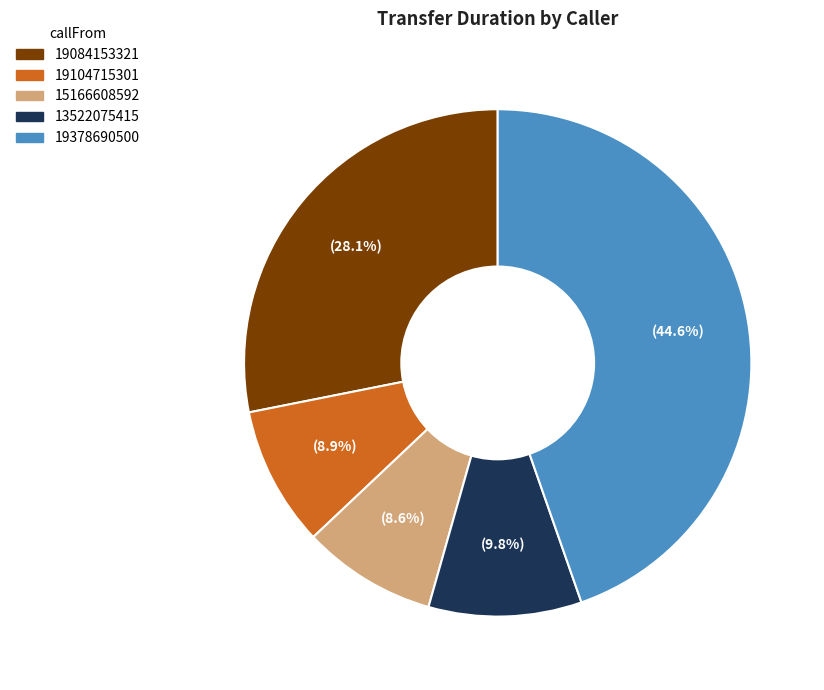

Between 19104715301 and 19084153321, which is larger?

19084153321